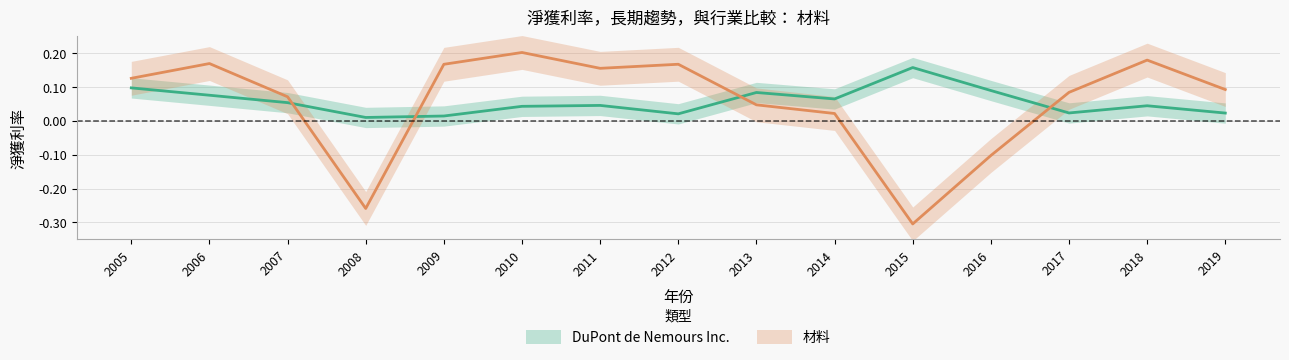

True or false: DuPont de Nemours Inc. and 材料 cross at least once.

True